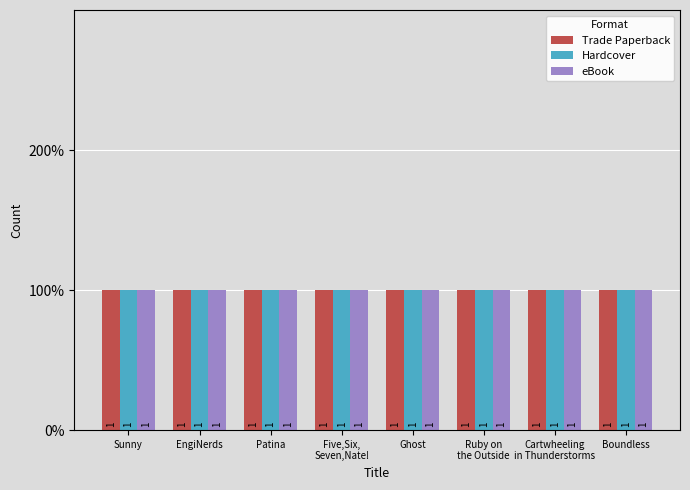

How many bars are there in each group?

3